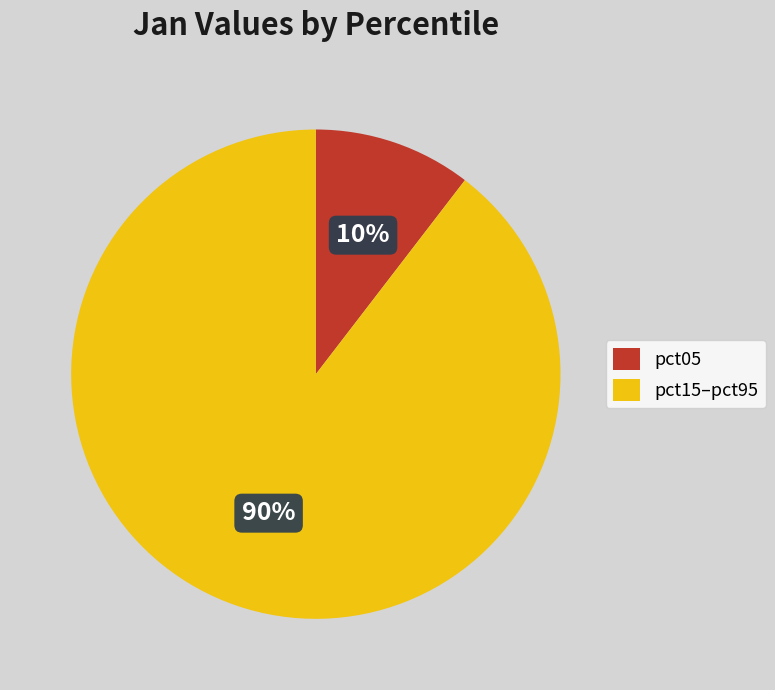

How many segments does this pie chart have?

2